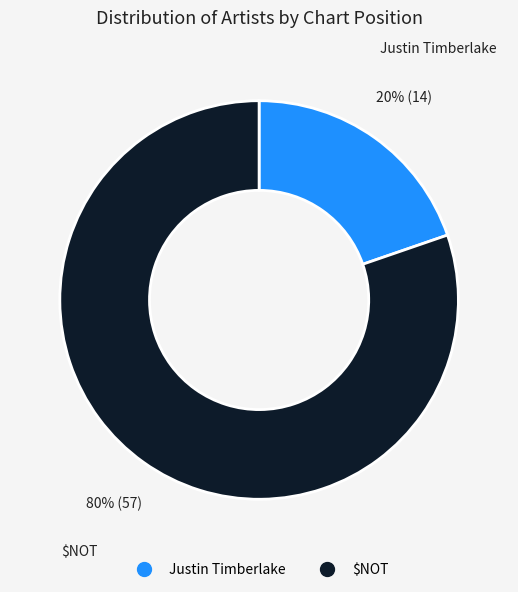

To the nearest percent, what is the combined percentage of Justin Timberlake and $NOT?

100%